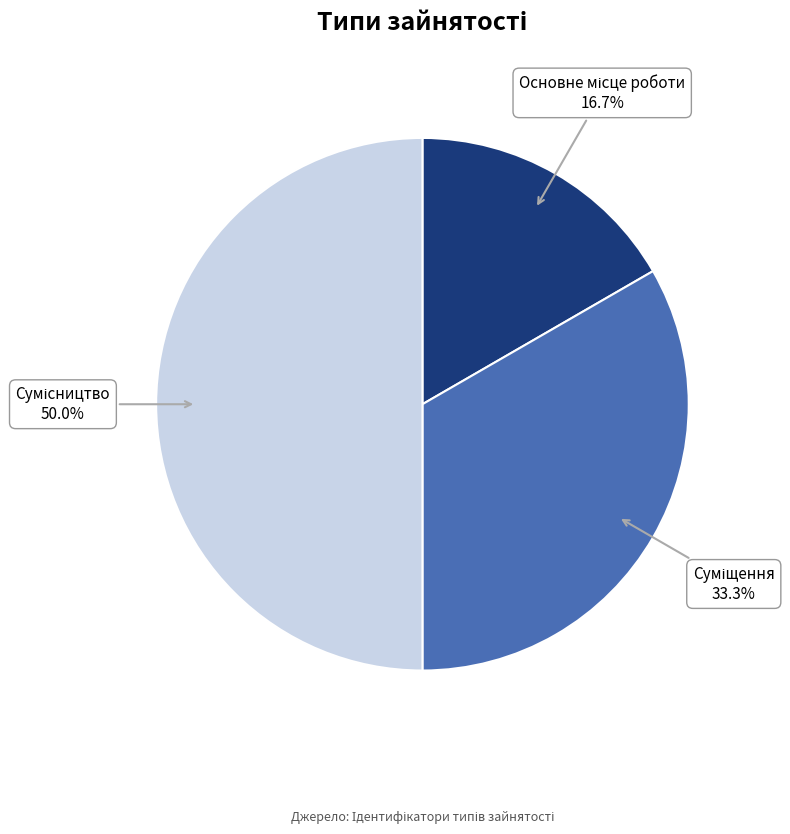

To the nearest percent, what is the difference between the largest and smallest slice percentages?

33%